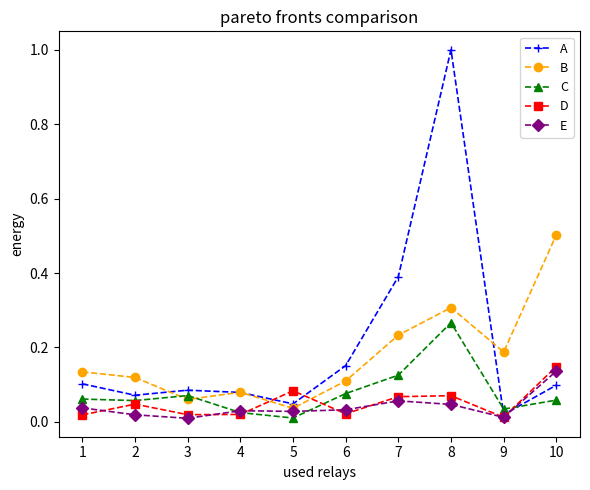

Between 3 and 7, which series saw the biggest shift?

A